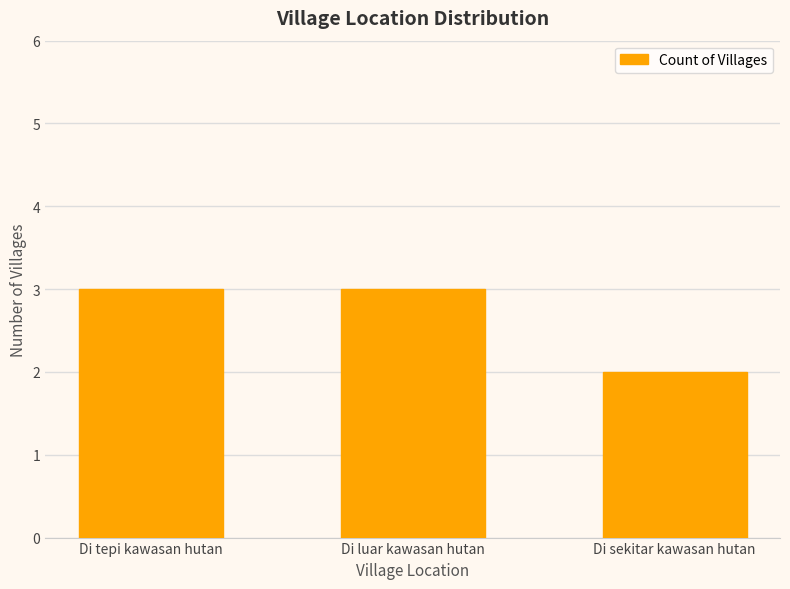

What is the ratio of the value at Di luar kawasan hutan to the value at Di sekitar kawasan hutan?

1.5